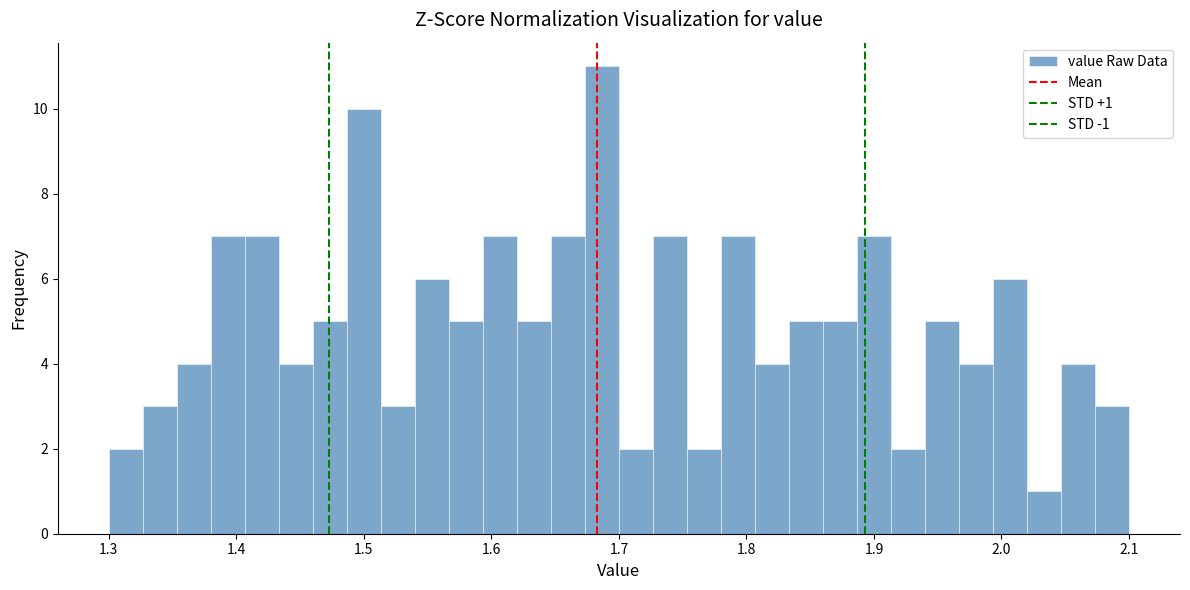

Read against the x-axis, roughly where is the centre of the tallest bar?

1.69